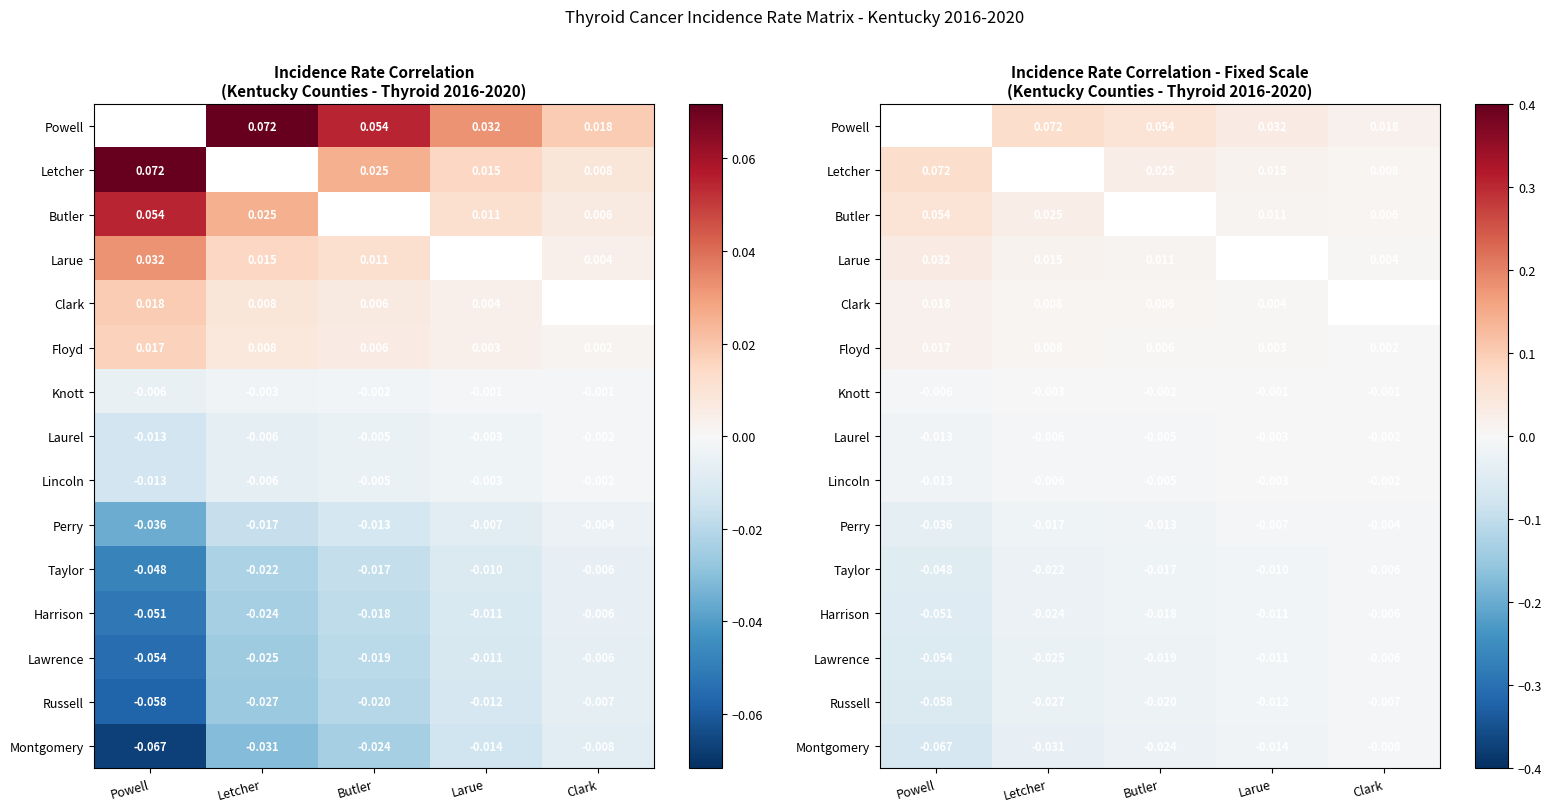

List the labels in order of Powell value, smallest first.

Clark, Larue, Butler, Powell, Letcher